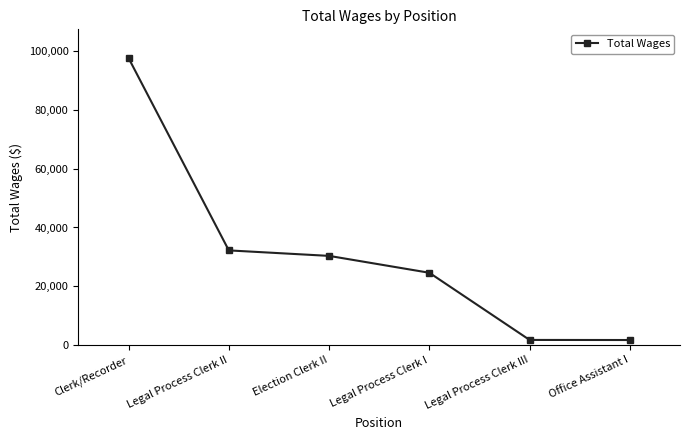

What is the average value?

31377